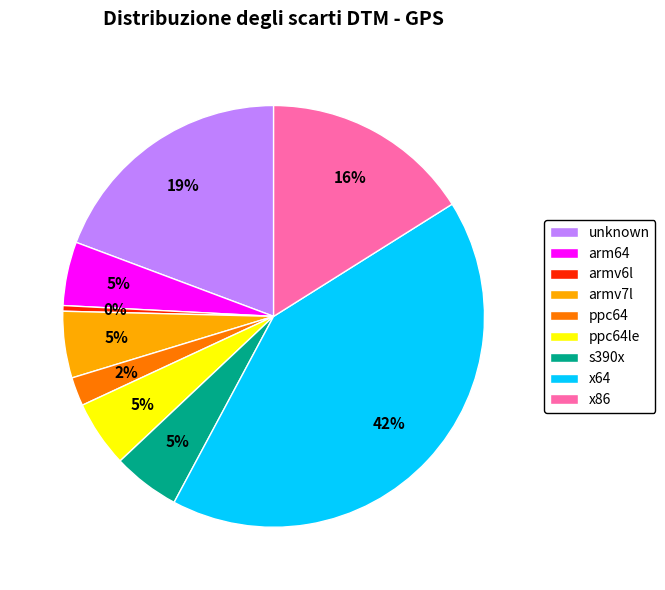

Combined, do x64 and s390x account for over 50%?

No